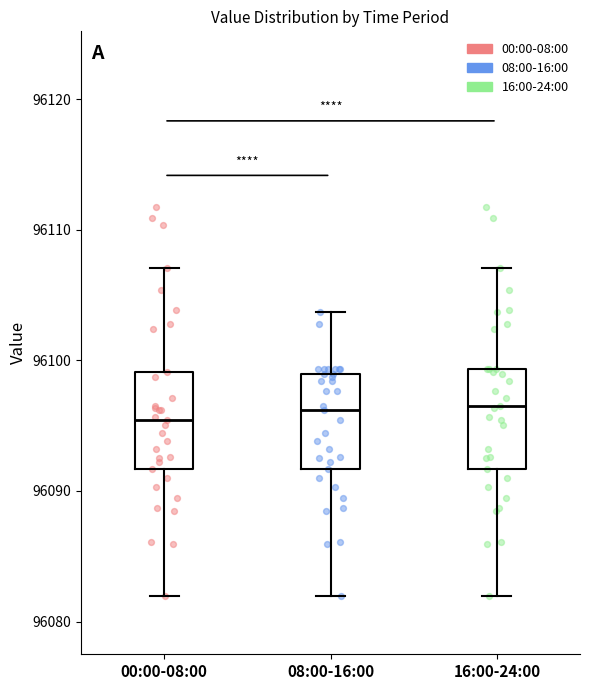

Reading left to right, transcribe this box plot: for each box, give where its median line is, the range the box spans, and where its two whiskers end, as read against the y-axis. The values are not printed on the chart, so give them approximately, as read against the axis.

00:00-08:00: median 96095, box 96092 to 96099, whiskers 96082 to 96107
08:00-16:00: median 96096, box 96092 to 96099, whiskers 96082 to 96104
16:00-24:00: median 96097, box 96092 to 96099, whiskers 96082 to 96107